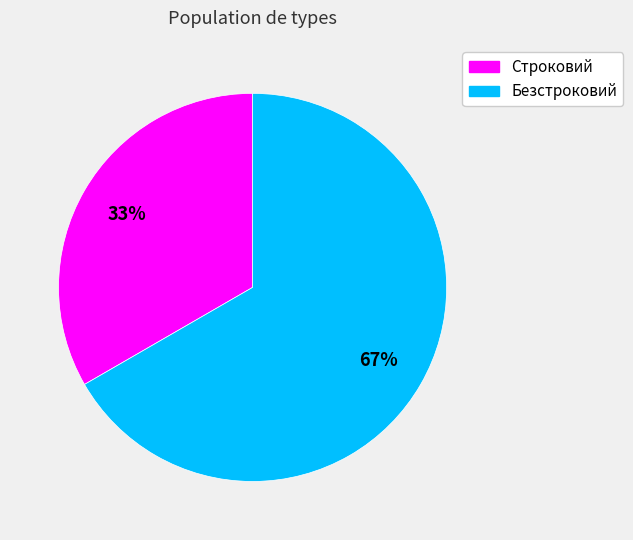

True or false: Безстроковий accounts for 56% of the total.

False